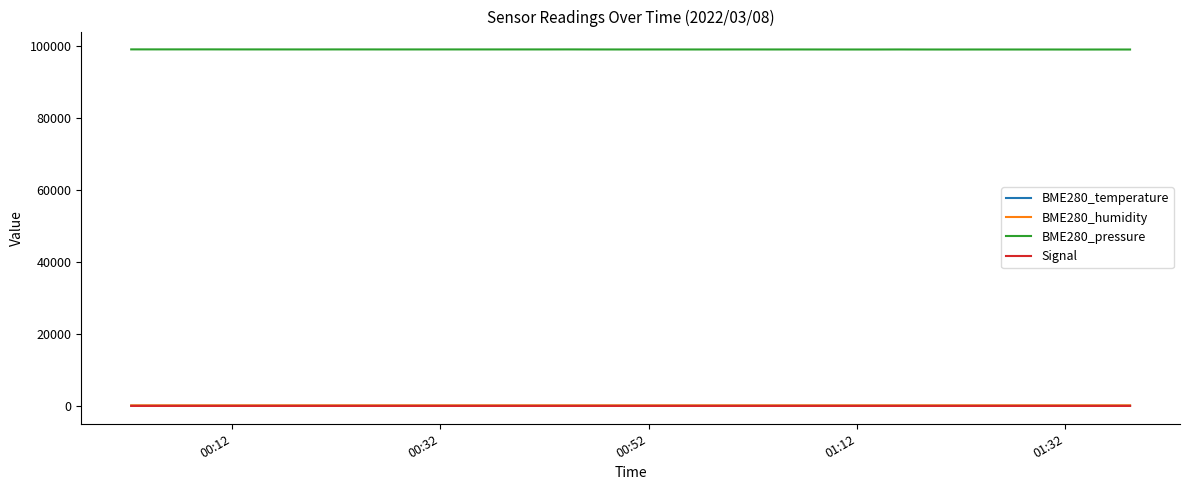

What is the maximum value for BME280_pressure?

99104.0